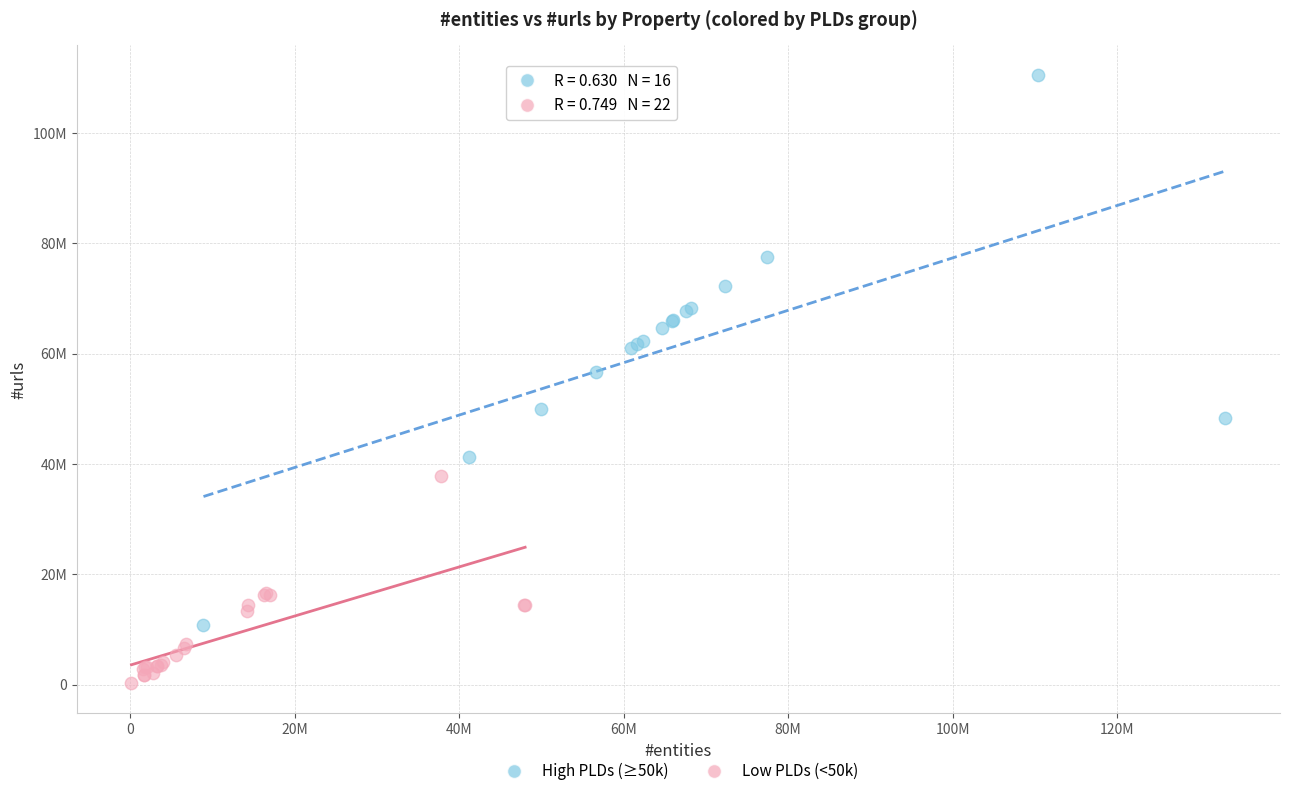

Which series reaches the minimum Y coordinate?

Low PLDs (<50k)